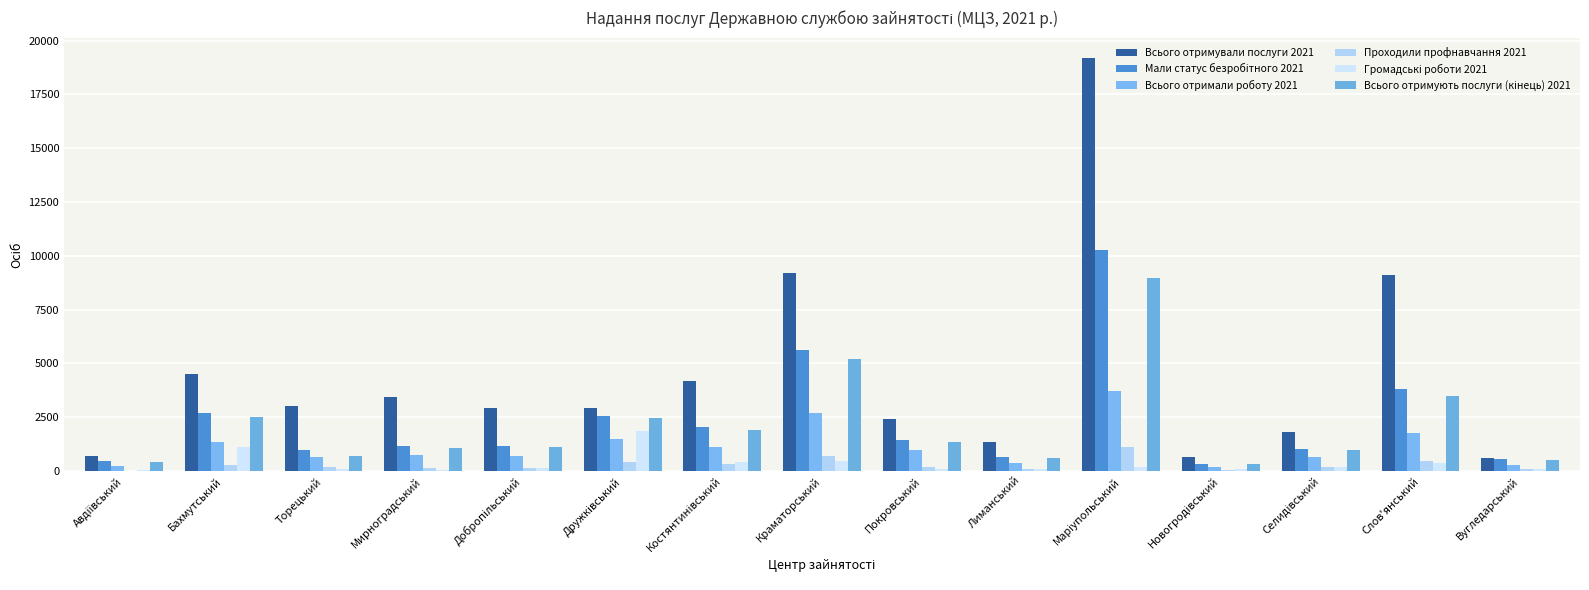

Reading left to right, list all the values displayed in this chart.

Всього отримували послуги 2021: Авдіївський=694	Бахмутський=4493	Торецький=3004	Мирноградський=3442	Добропільський=2943	Дружківський=2922	Костянтинівський=4171	Краматорський=9211	Покровський=2430	Лиманський=1365	Маріупольський=19174	Новогродівський=645	Селидівський=1801	Слов'янський=9093	Вугледарський=615
Мали статус безробітного 2021: Авдіївський=460	Бахмутський=2704	Торецький=961	Мирноградський=1144	Добропільський=1183	Дружківський=2546	Костянтинівський=2042	Краматорський=5603	Покровський=1433	Лиманський=632	Маріупольський=10268	Новогродівський=337	Селидівський=1008	Слов'янський=3835	Вугледарський=556
Всього отримали роботу 2021: Авдіївський=222	Бахмутський=1338	Торецький=669	Мирноградський=765	Добропільський=703	Дружківський=1511	Костянтинівський=1116	Краматорський=2712	Покровський=961	Лиманський=397	Маріупольський=3727	Новогродівський=205	Селидівський=633	Слов'янський=1783	Вугледарський=271
Проходили профнавчання 2021: Авдіївський=27	Бахмутський=296	Торецький=191	Мирноградський=149	Добропільський=136	Дружківський=400	Костянтинівський=344	Краматорський=708	Покровський=183	Лиманський=95	Маріупольський=1140	Новогродівський=72	Селидівський=181	Слов'янський=454	Вугледарський=82
Громадські роботи 2021: Авдіївський=59	Бахмутський=1110	Торецький=98	Мирноградський=48	Добропільський=146	Дружківський=1872	Костянтинівський=443	Краматорський=473	Покровський=108	Лиманський=88	Маріупольський=182	Новогродівський=118	Селидівський=199	Слов'янський=364	Вугледарський=82
Всього отримують послуги (кінець) 2021: Авдіївський=421	Бахмутський=2532	Торецький=696	Мирноградський=1089	Добропільський=1117	Дружківський=2459	Костянтинівський=1918	Краматорський=5205	Покровський=1342	Лиманський=588	Маріупольський=8952	Новогродівський=324	Селидівський=959	Слов'янський=3506	Вугледарський=525